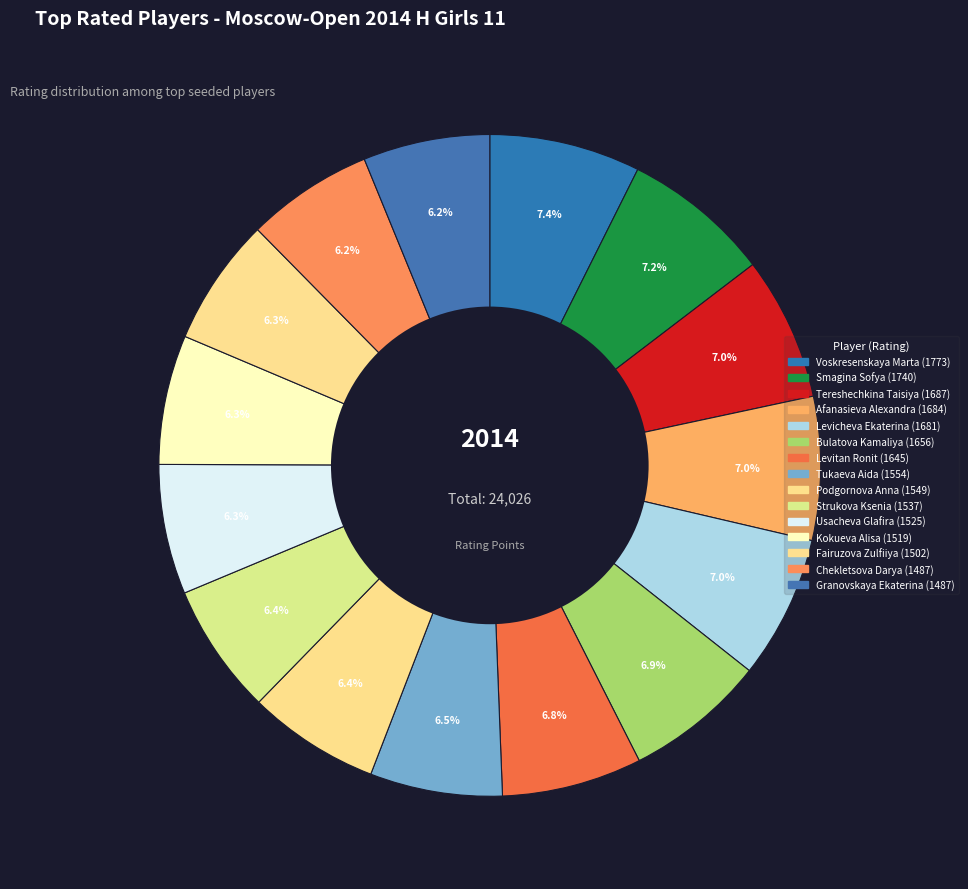

Which slice is the largest?

Voskresenskaya Marta (1773)